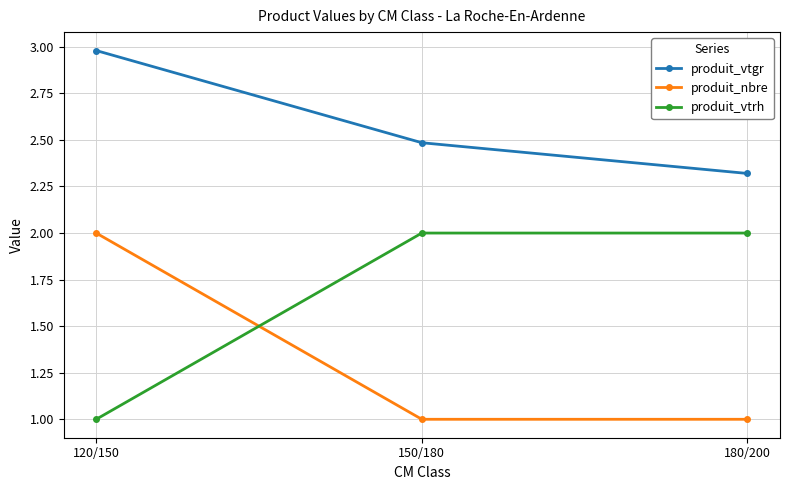

What are all the series names shown in the legend?

produit_vtgr, produit_nbre, produit_vtrh